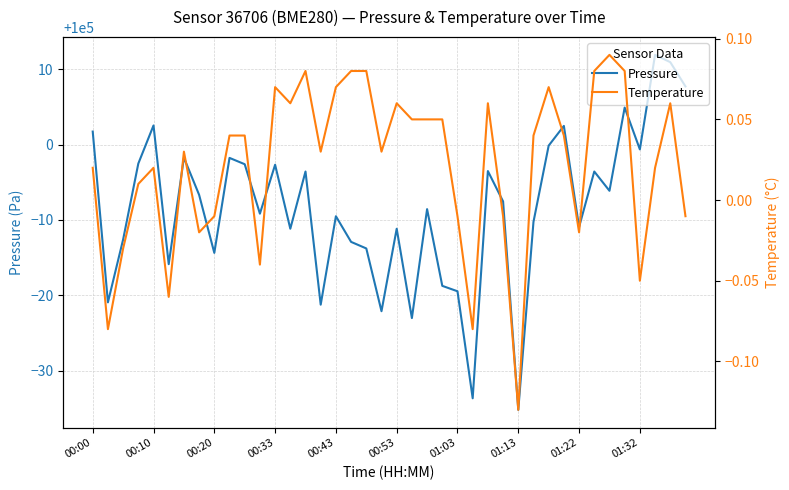

What is the minimum value shown in the chart?

-0.1